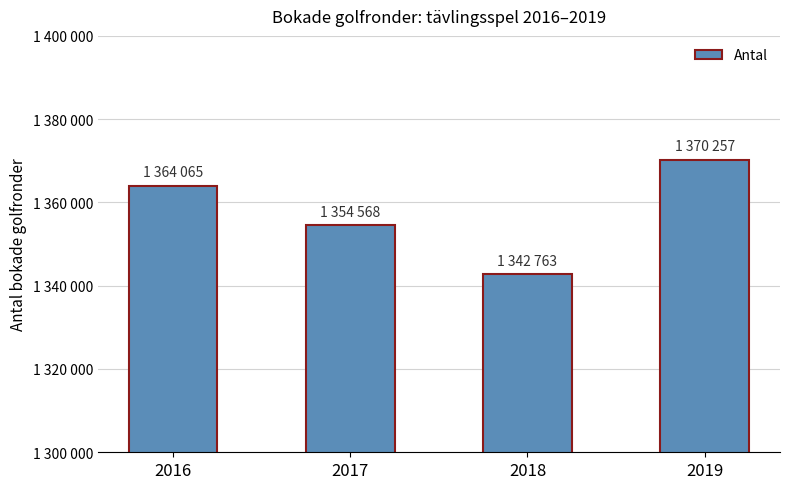

Are the bars horizontal?

No